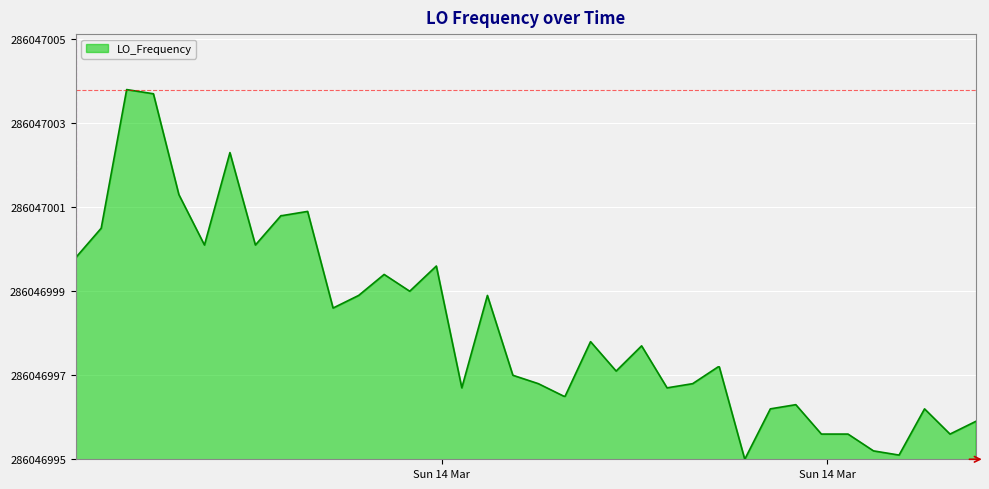

What is the difference between the maximum and second lowest values?

8.7